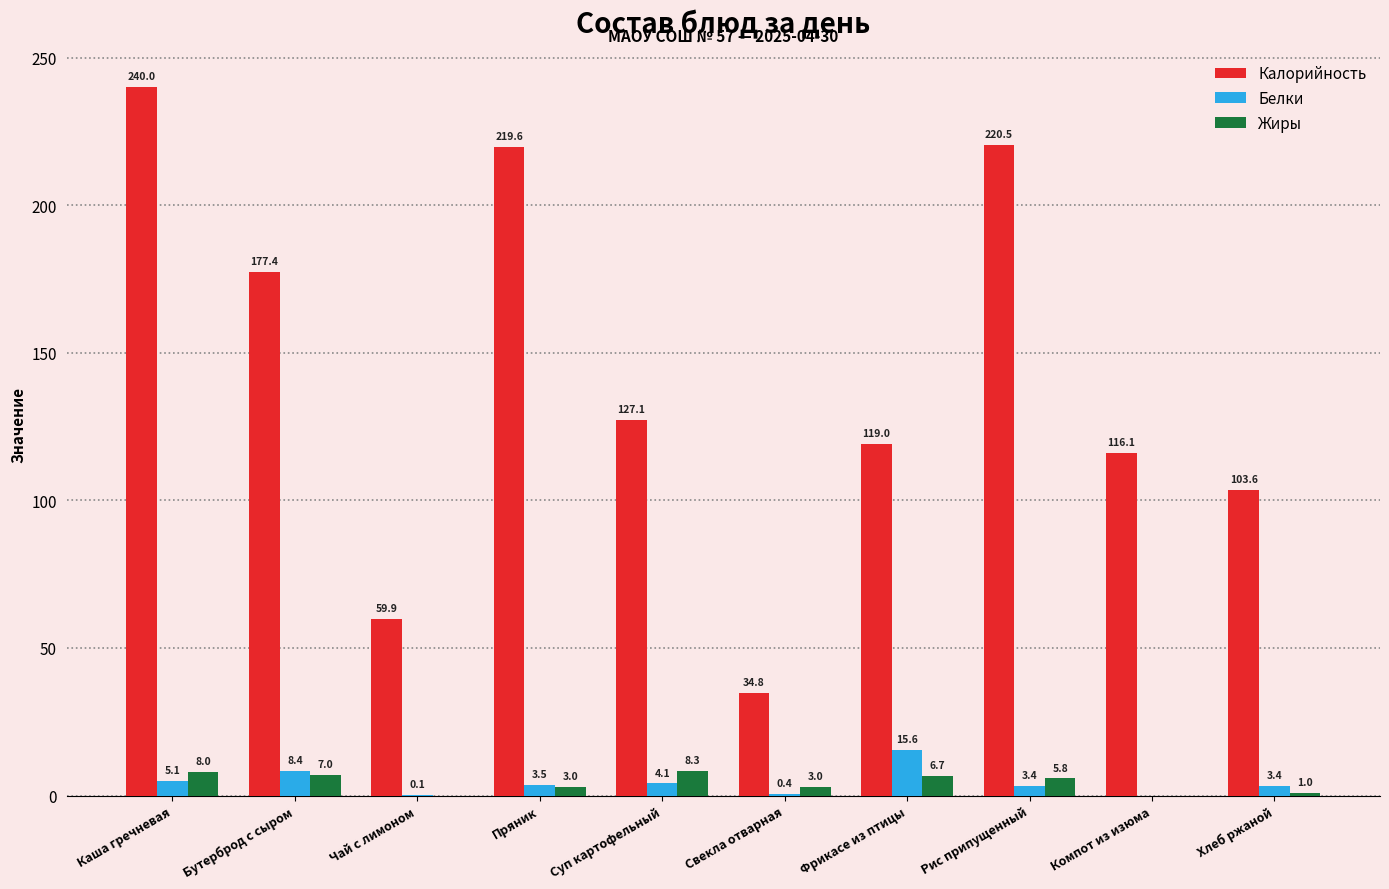

What is the sum of all Жиры values?

42.8